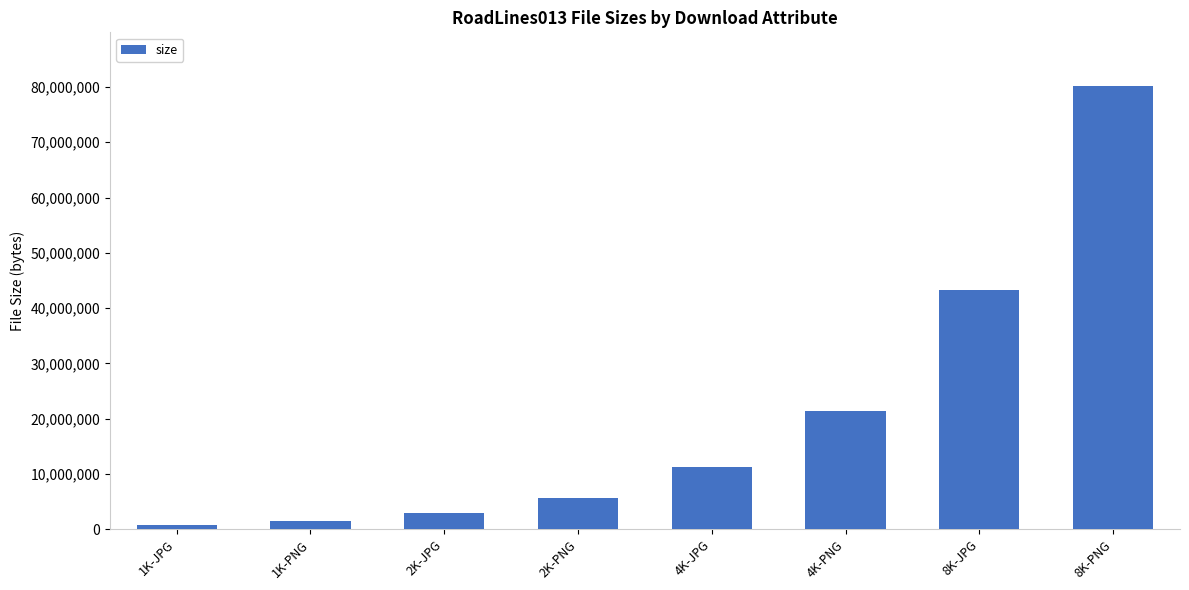

Rank the categories by value from highest to lowest.

8K-PNG, 8K-JPG, 4K-PNG, 4K-JPG, 2K-PNG, 2K-JPG, 1K-PNG, 1K-JPG